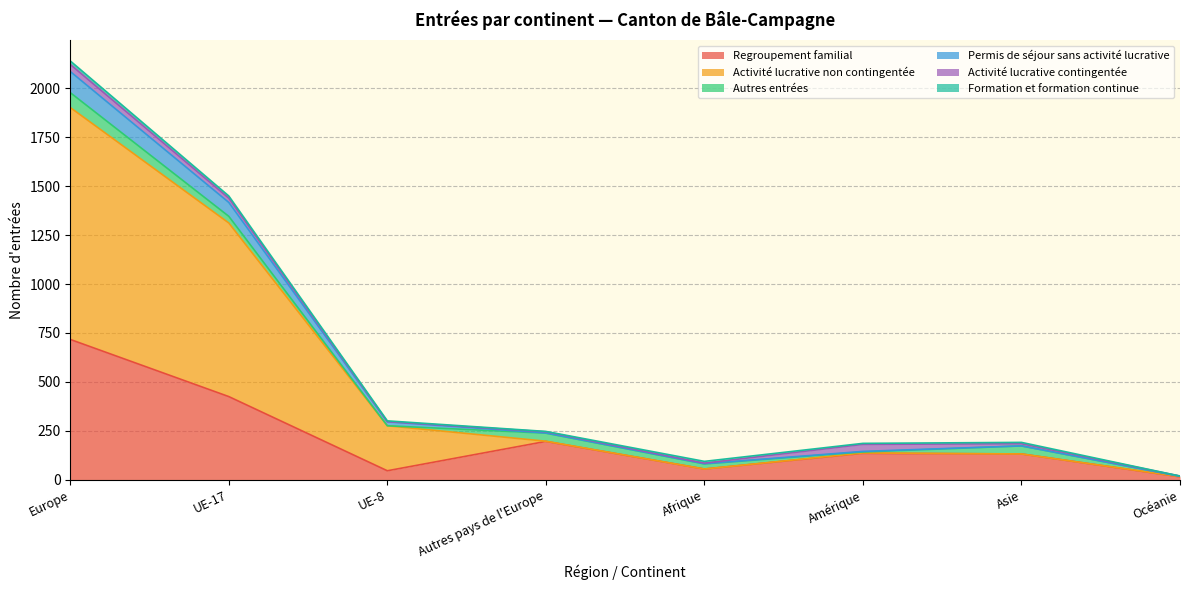

In Regroupement familial, how many points are higher than both neighbors (excluding endpoints)?

2